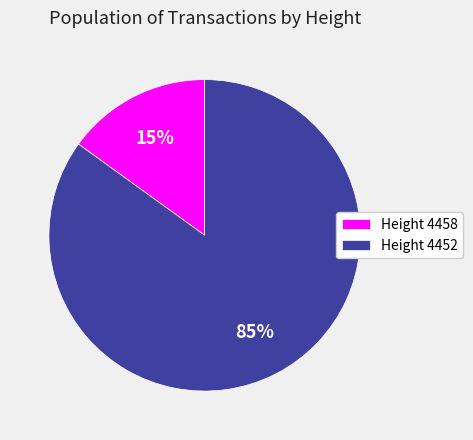

Is the sum of Height 4452 and Height 4458 greater than half?

Yes